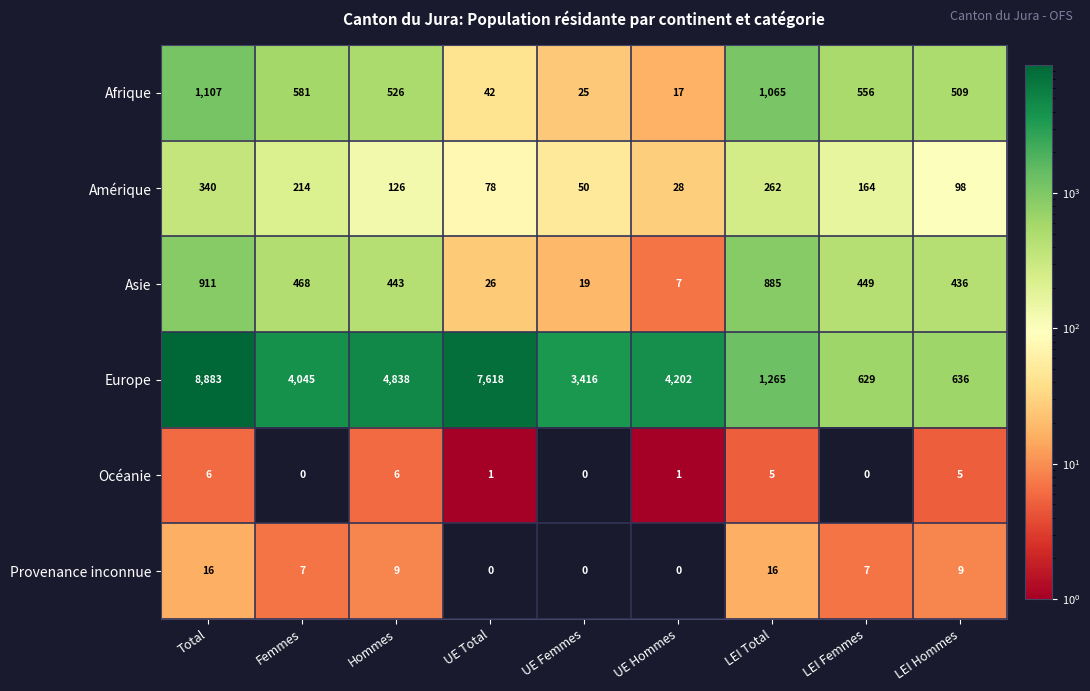

List the series in order of their peak value, lowest first.

Océanie, Provenance inconnue, Amérique, Asie, Afrique, Europe